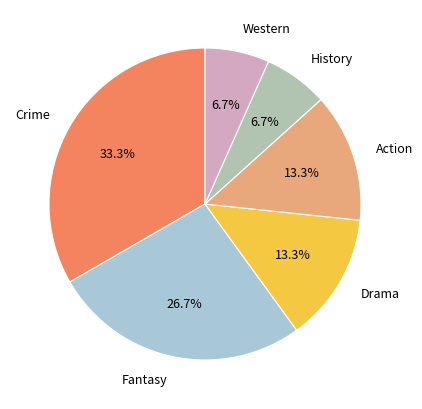

Is there a majority slice in this chart?

No